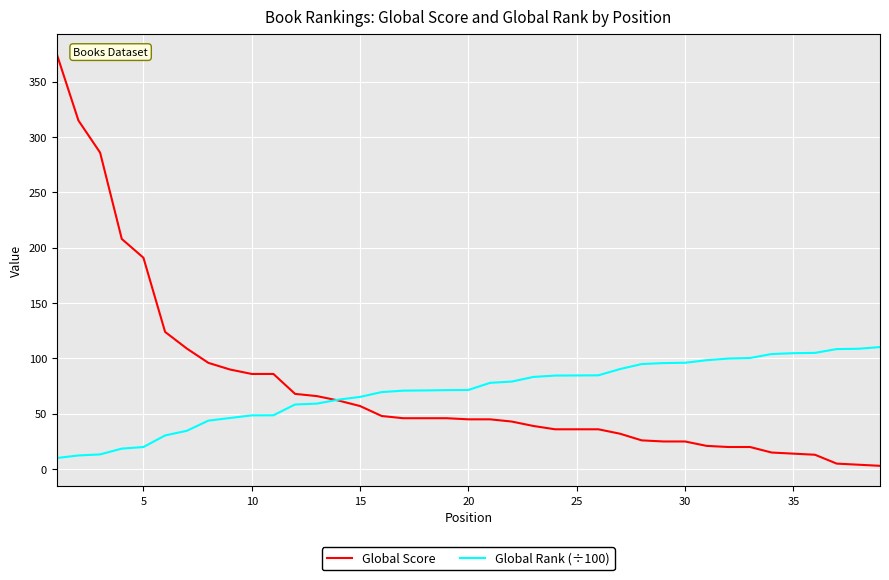

How many lines are shown in the chart?

2